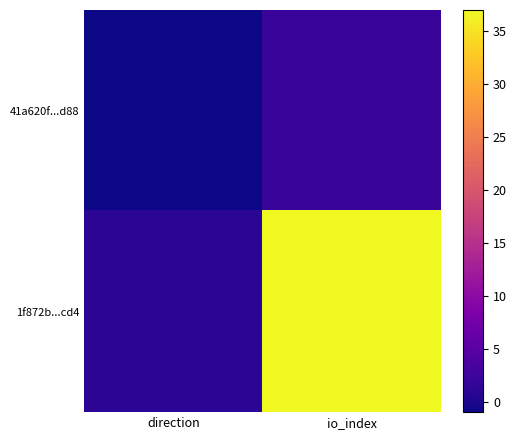

Between direction and io_index, which series saw the biggest shift?

1f872b...cd4